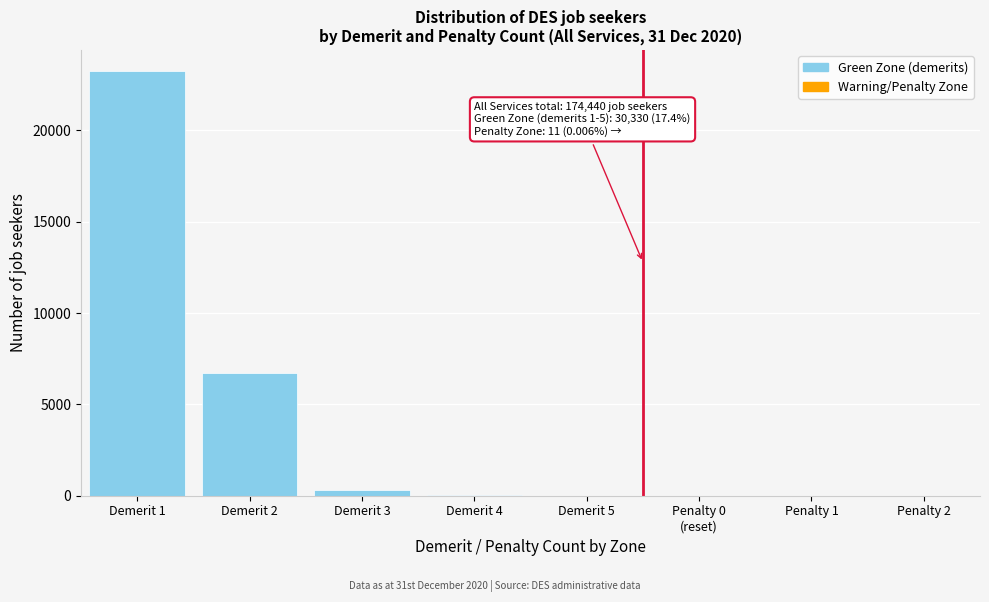

At which category does the chart reach its peak across all series?

Demerit 1